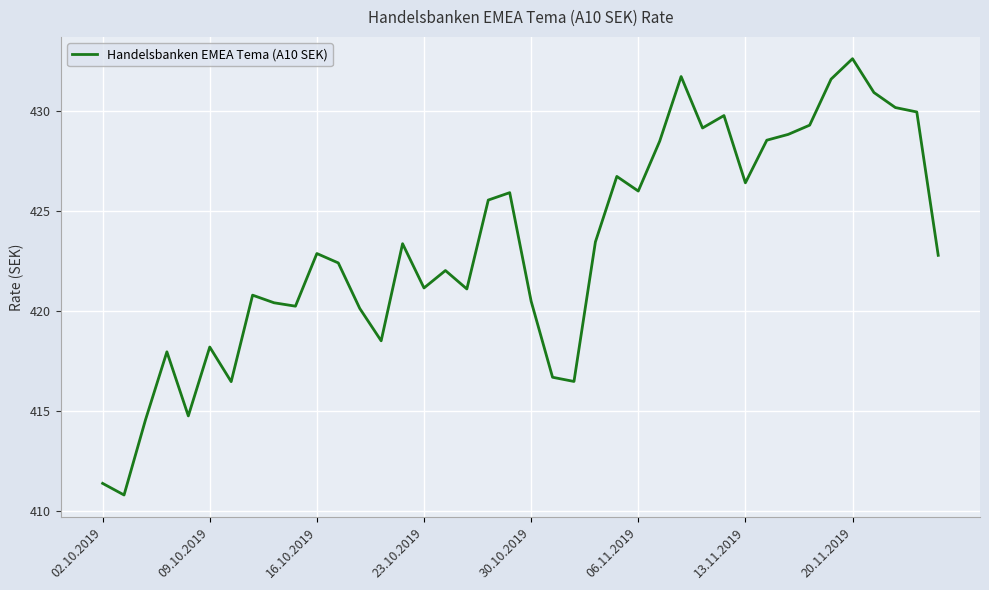

What is the difference between the maximum and minimum values?

21.8